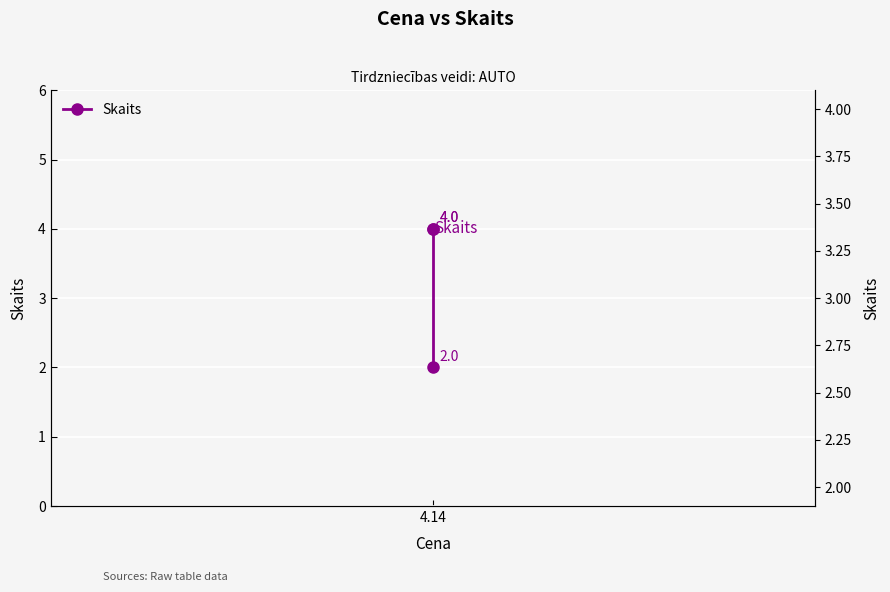

What is the value of the 1st point from the left?

2